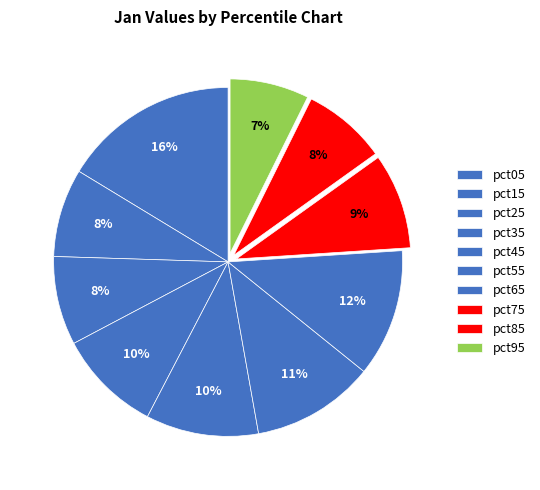

What is the change in value from pct25 to pct85?

-0.1